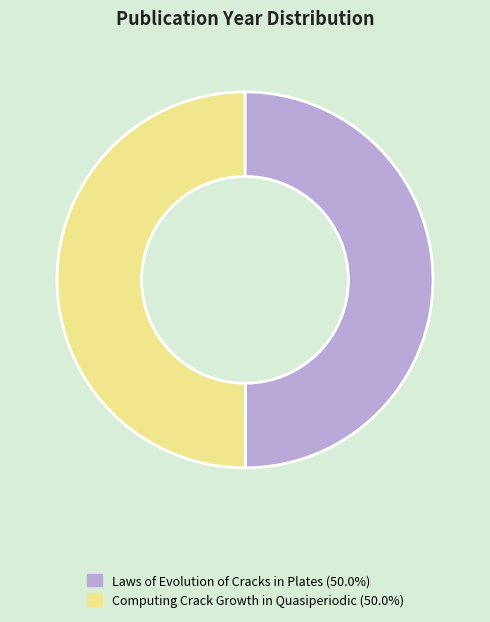

What is the ratio of the value at Computing Crack Growth in Quasiperiodic to the value at Laws of Evolution of Cracks in Plates?

1.0